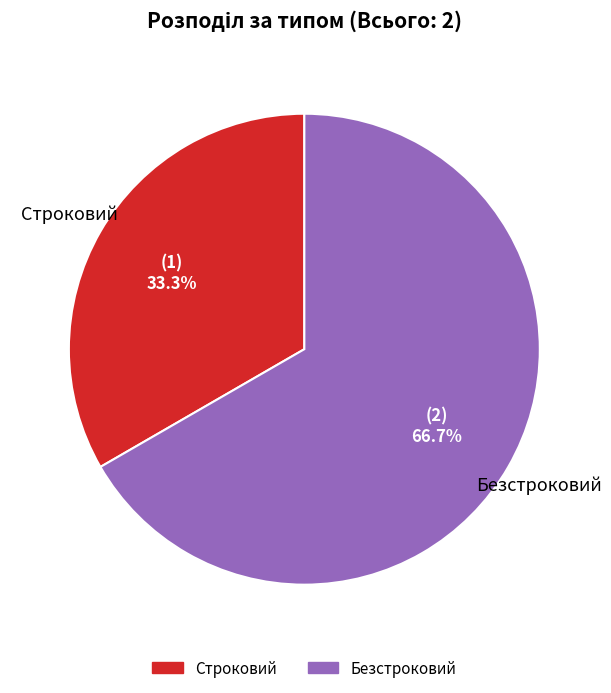

Combined, do Безстроковий and Строковий account for over 50%?

Yes